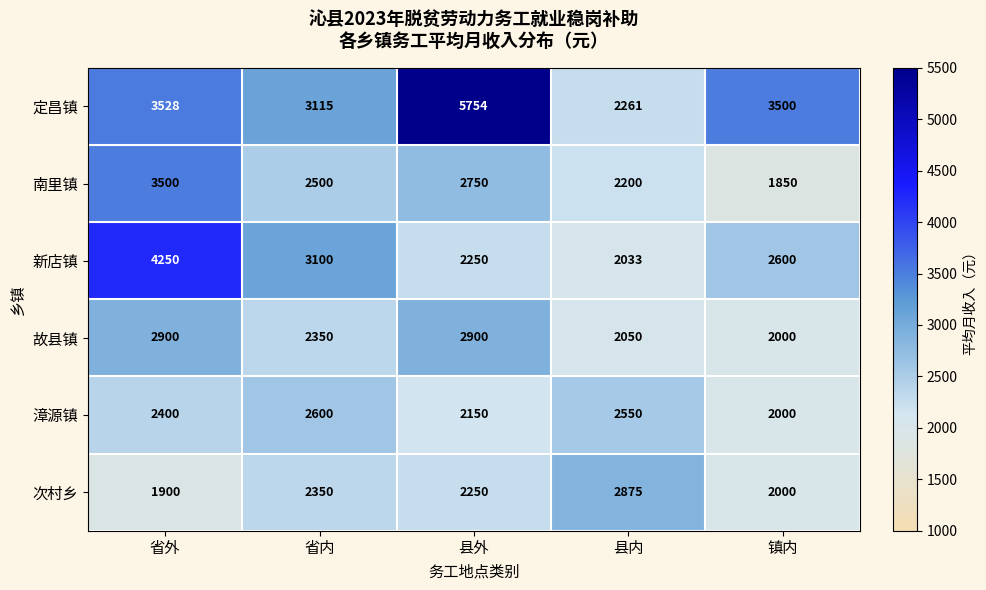

At which category is the sum across all series the highest?

省外